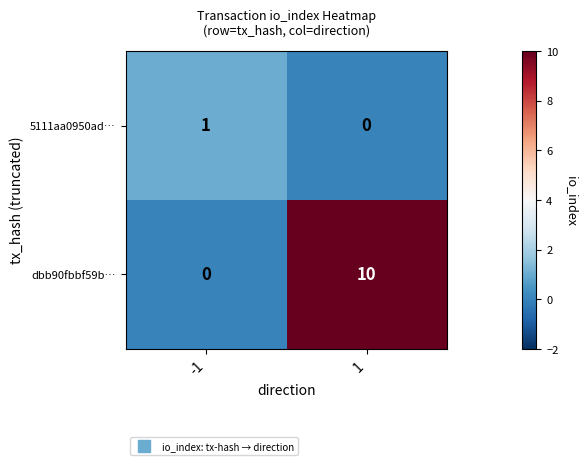

The dbb90fbbf59b… series shows -4 at -1. True or false?

False